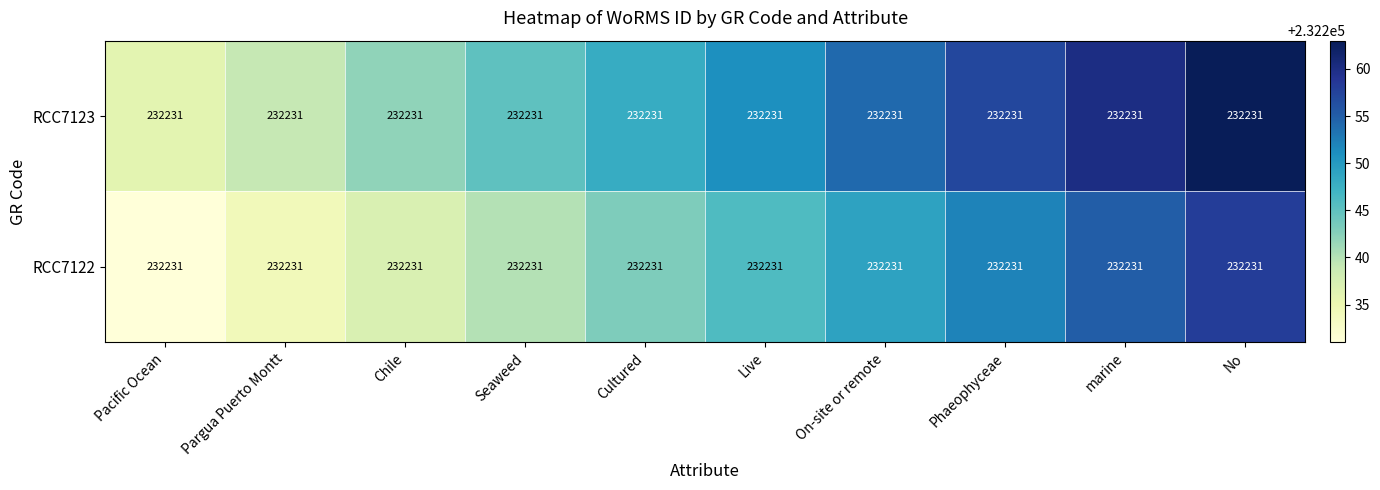

Is it true that RCC7123 equals 148173 at Pargua Puerto Montt?

False